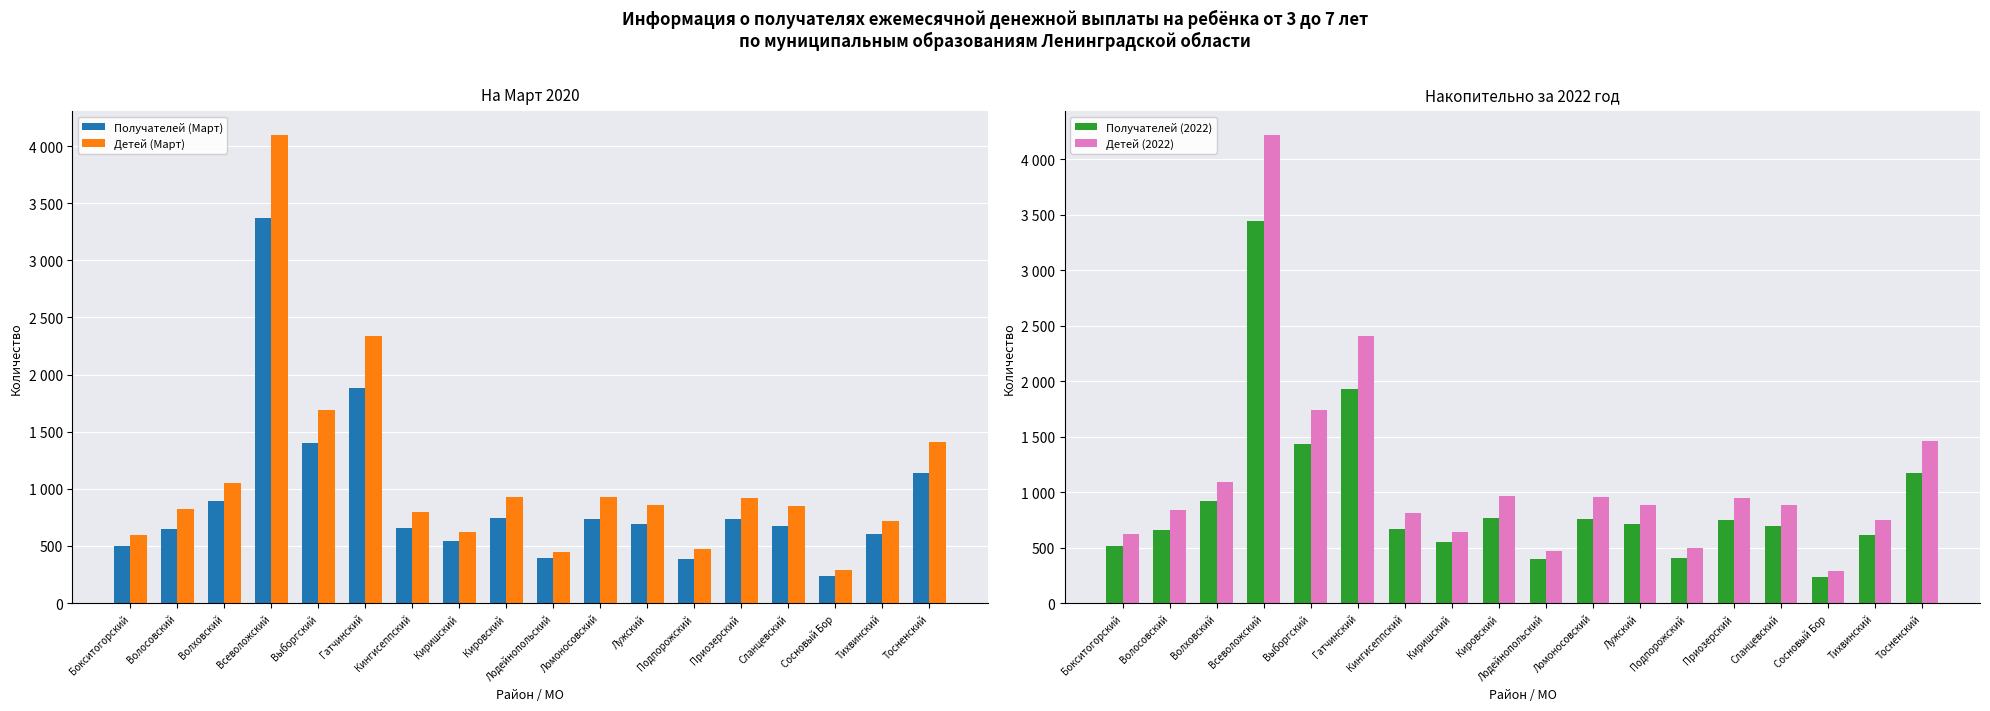

Which series changed the most between Лужский and Подпорожский?

Детей (2022)